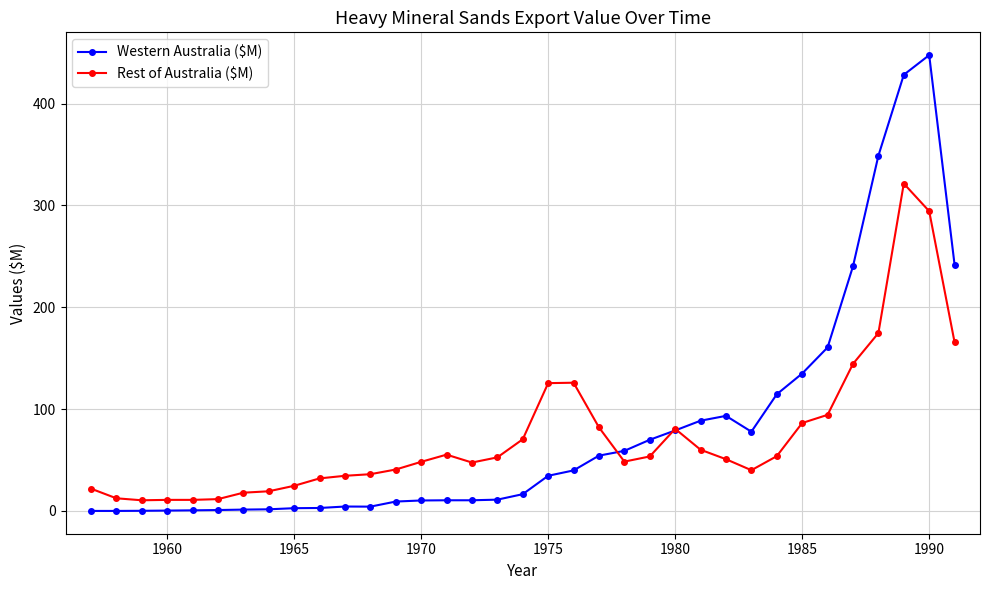

What is the value of the Rest of Australia ($M) point at the 21st from the left?

82.0